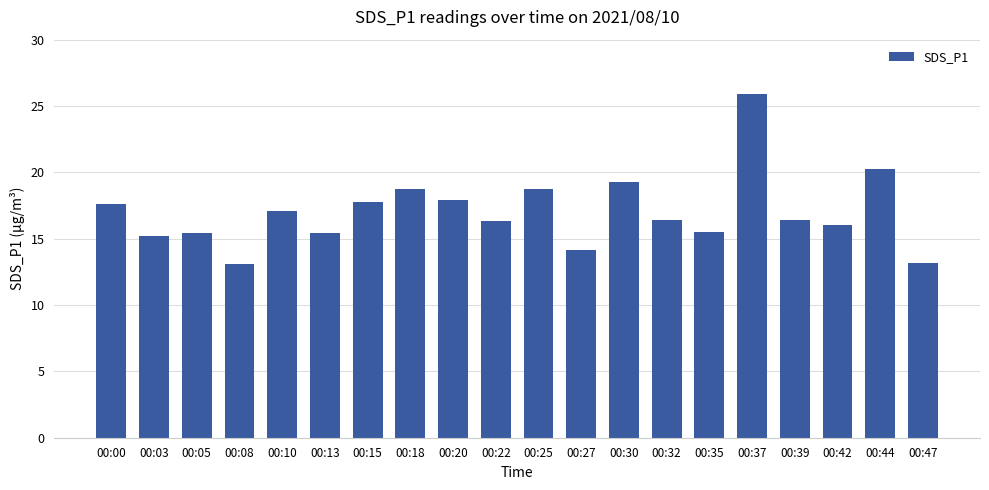

What is the sum of all values?

340.3